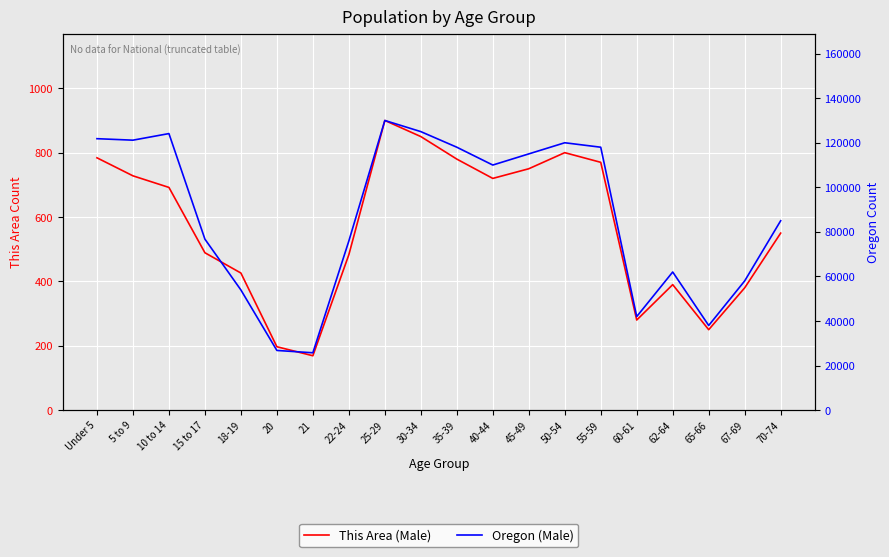

At which category is the sum across all series the highest?

25-29